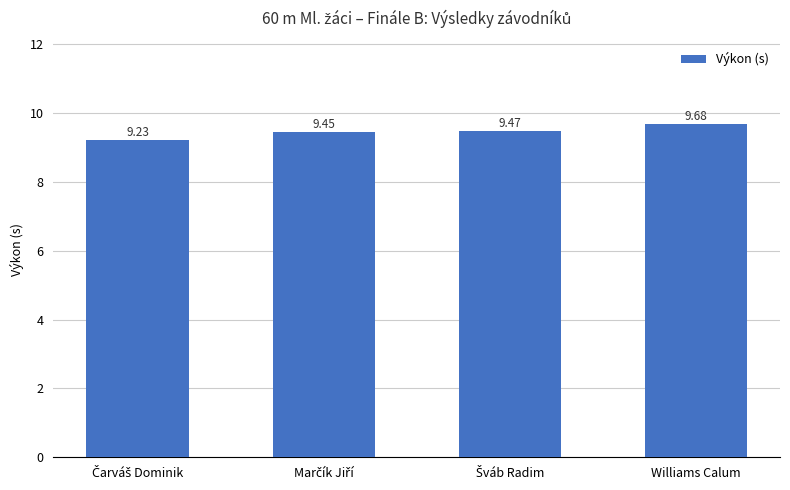

What is the label of the 1st bar from the right?

Williams Calum